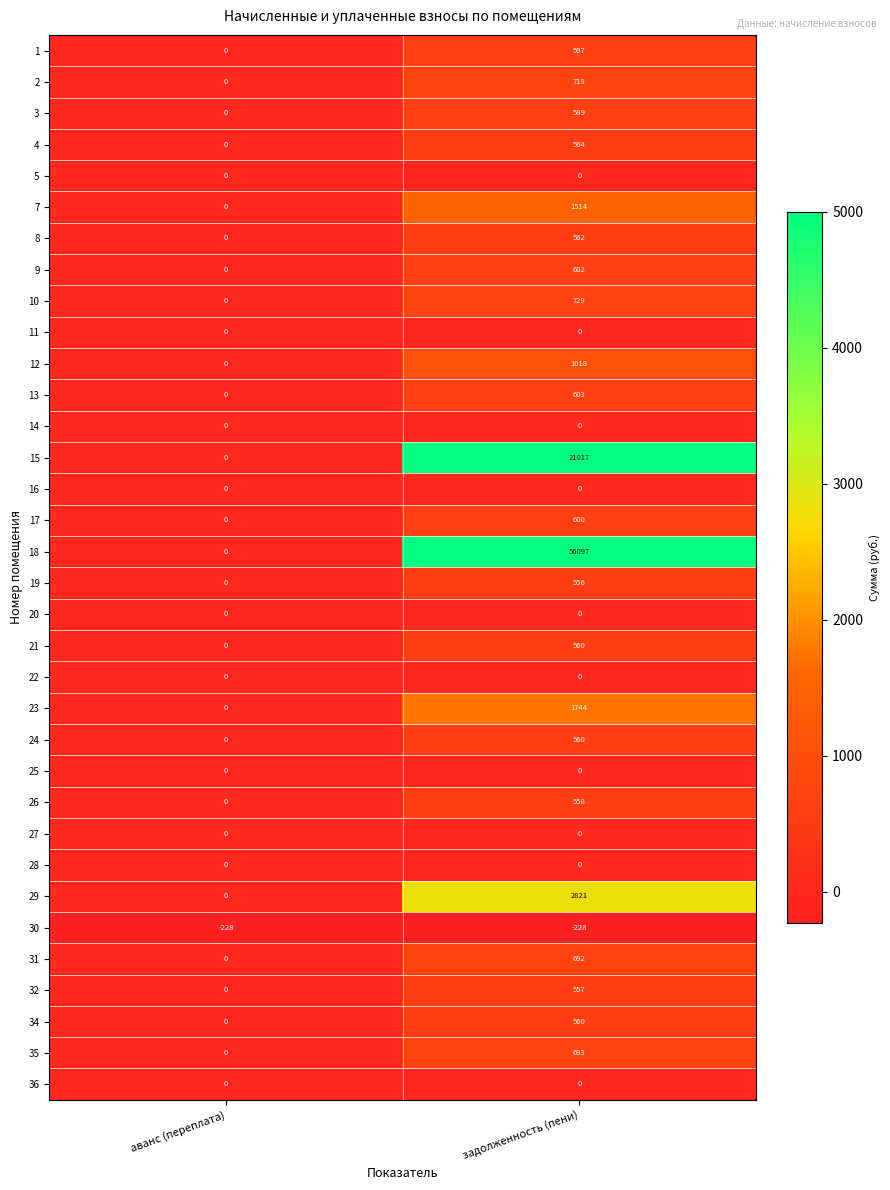

Which category has the highest value across all series?

задолженность (пени)